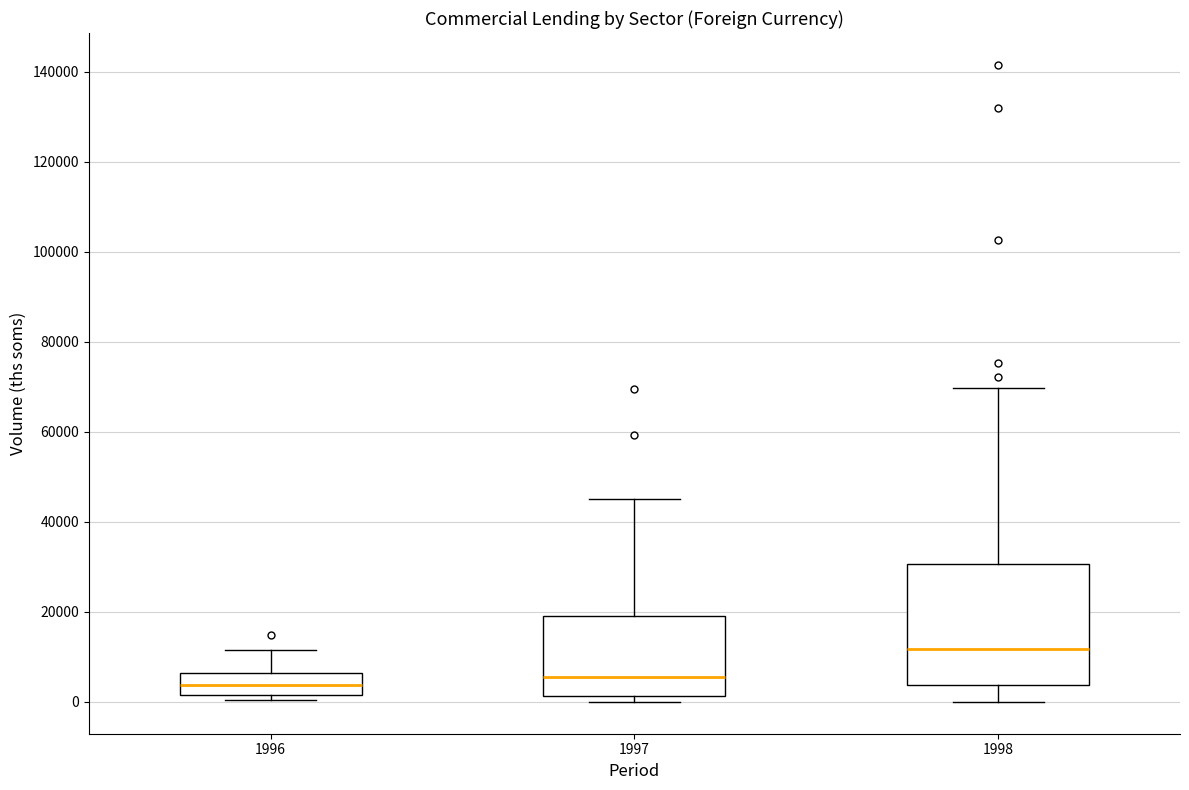

Which box is the tallest, from its lower edge to its upper edge?

1998